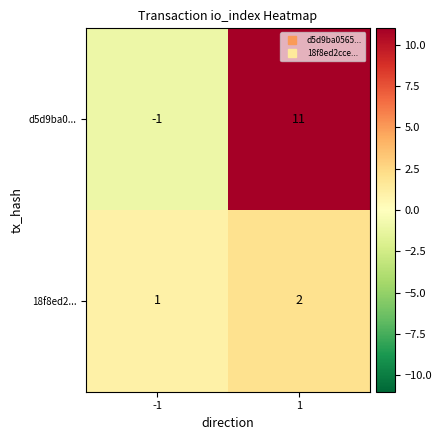

Which series changed the most between -1 and 1?

d5d9ba0...